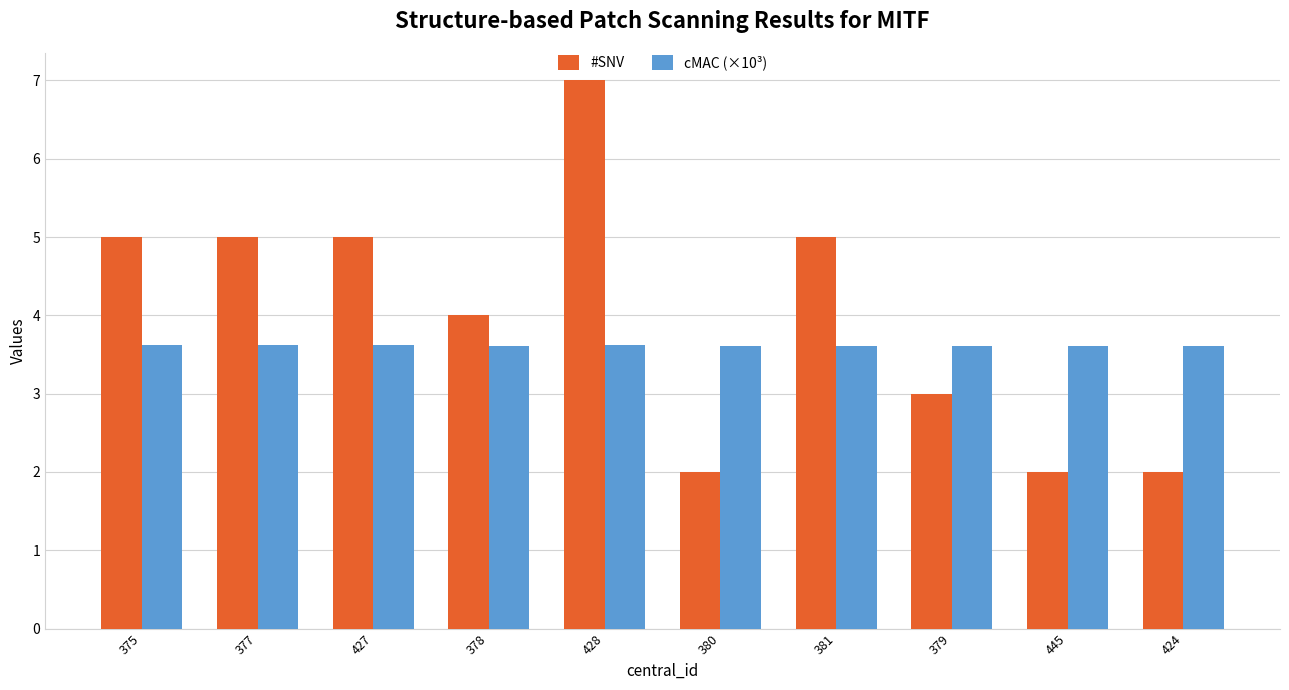

What is the average value of the cMAC (×10³) series?

3.6